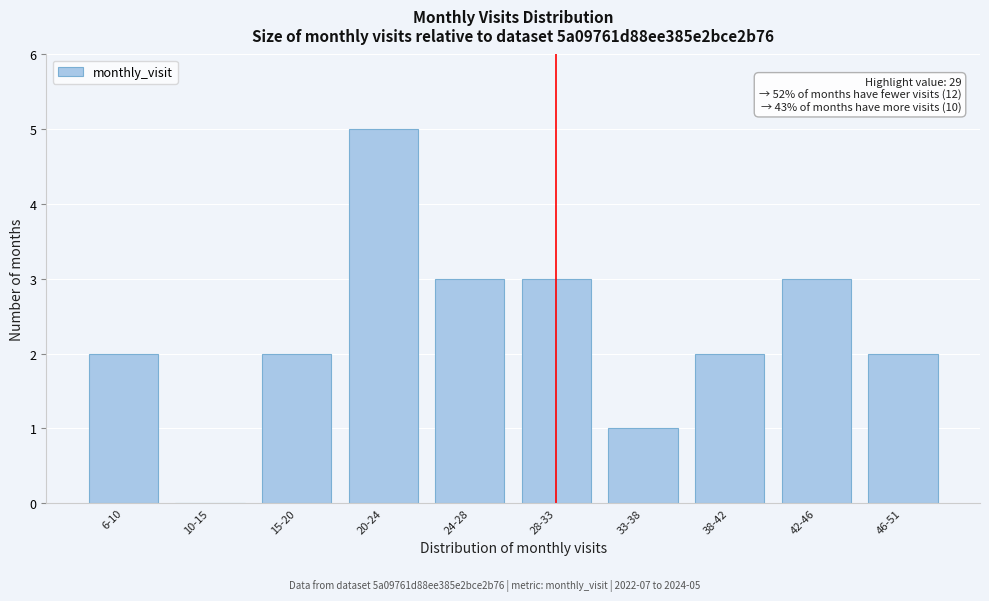

Reading left to right, list all the values displayed in this chart.

6-10=2	10-15=0	15-20=2	20-24=5	24-28=3	28-33=3	33-38=1	38-42=2	42-46=3	46-51=2